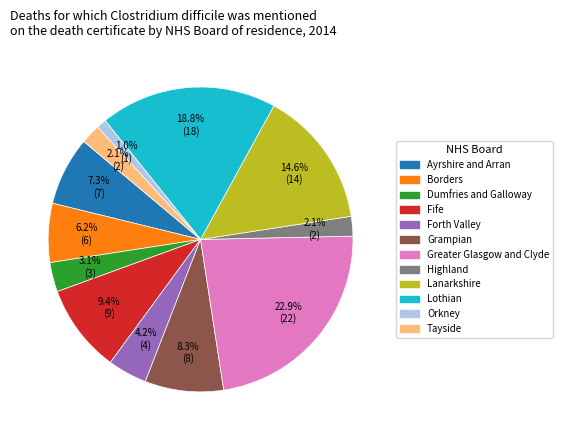

Does any single category account for the majority?

No